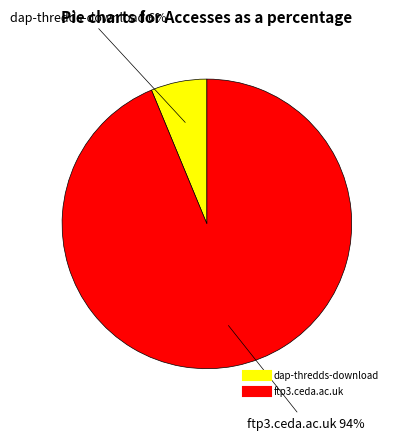

To the nearest percent, what portion does ftp3.ceda.ac.uk represent?

94%